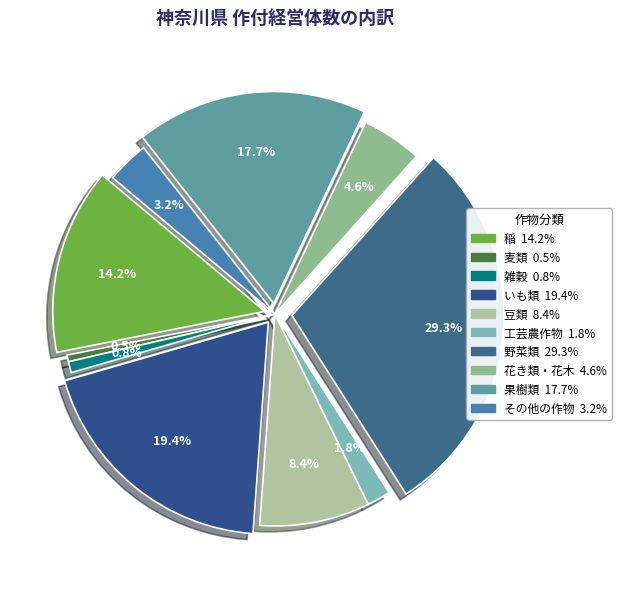

Does 工芸農作物 represent more than half of the total?

No